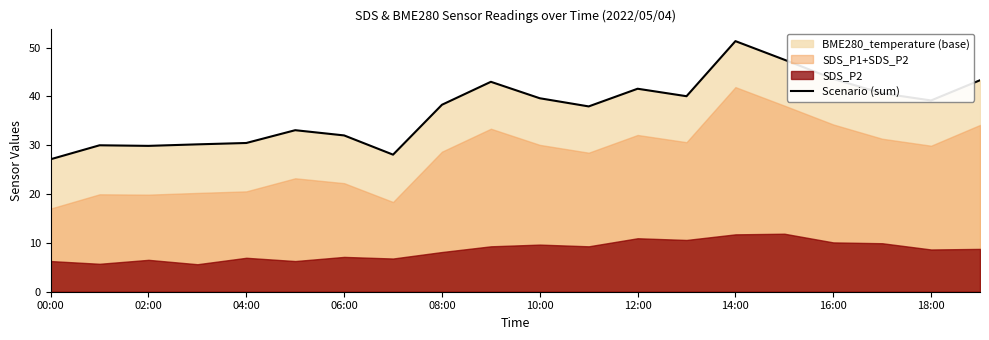

What is the minimum value for Scenario (sum)?

27.1